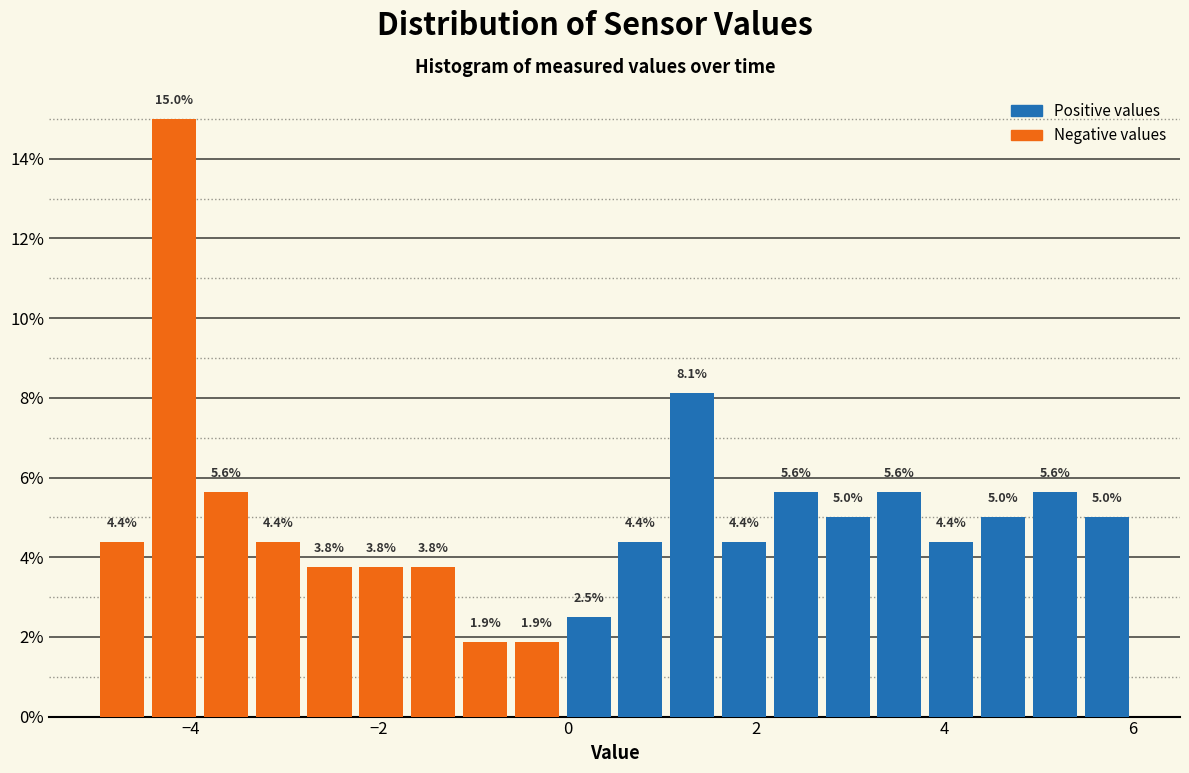

Read against the x-axis, roughly where is the centre of the tallest bar?

-4.2